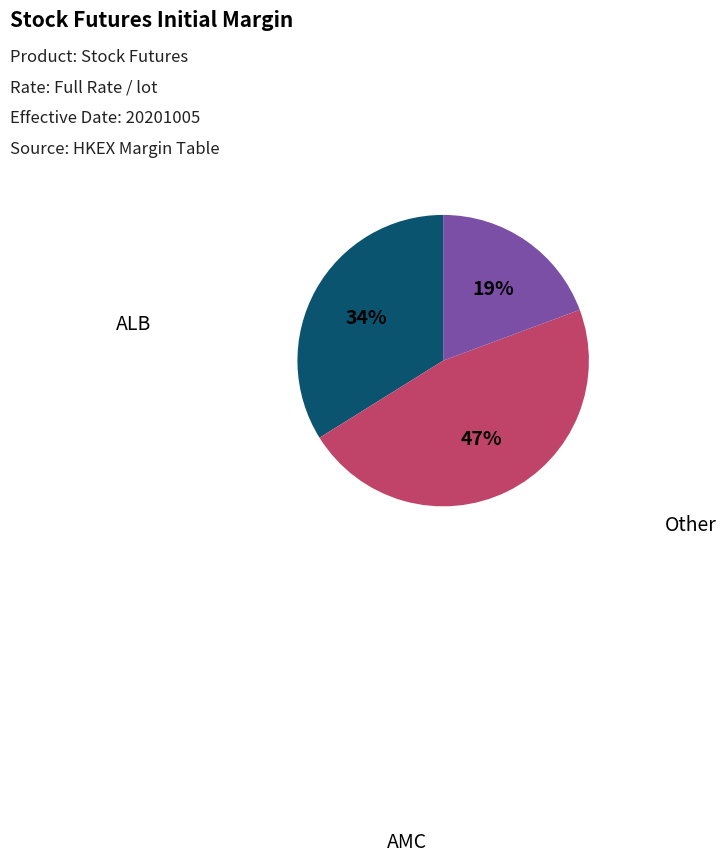

Is there any slice that represents more than half of the pie?

No